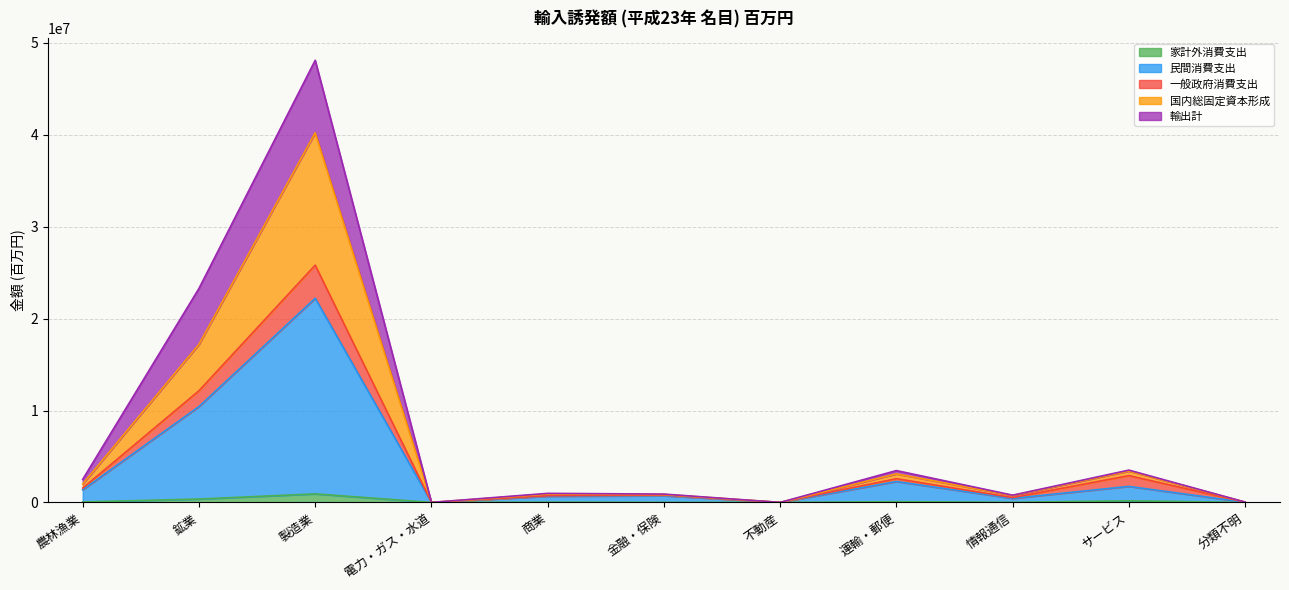

What is the maximum value for 家計外消費支出?

928300